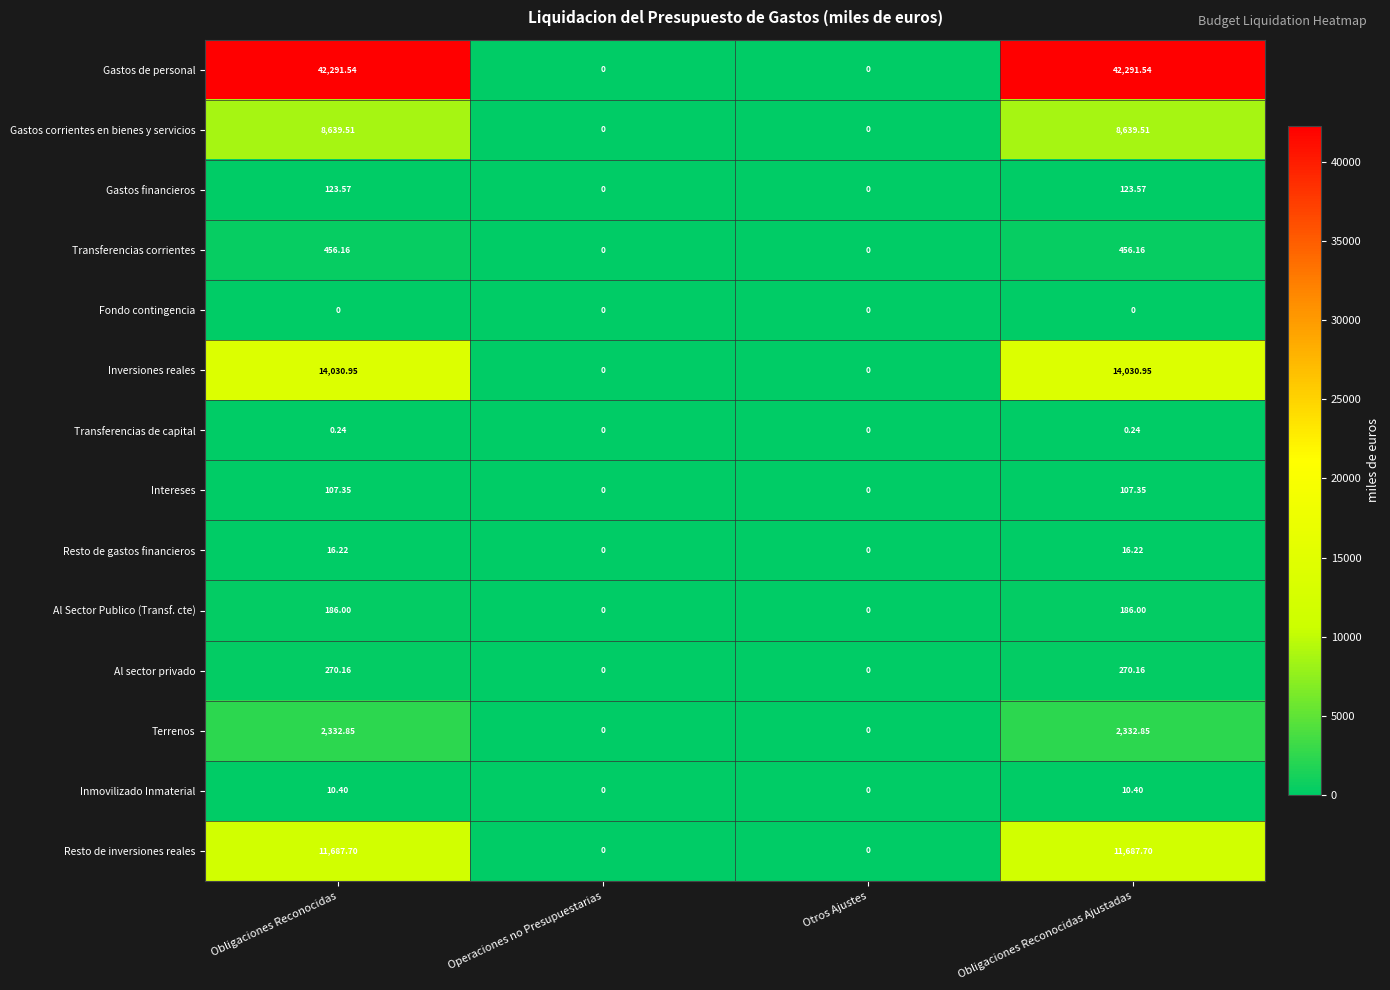

Which series has the largest total across all categories?

Gastos de personal